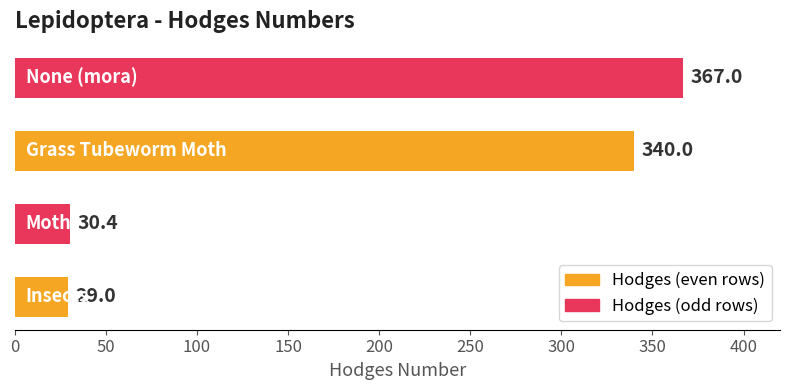

Reading bottom to top, extract all data points from this chart.

29.0	30.4	340.0	367.0